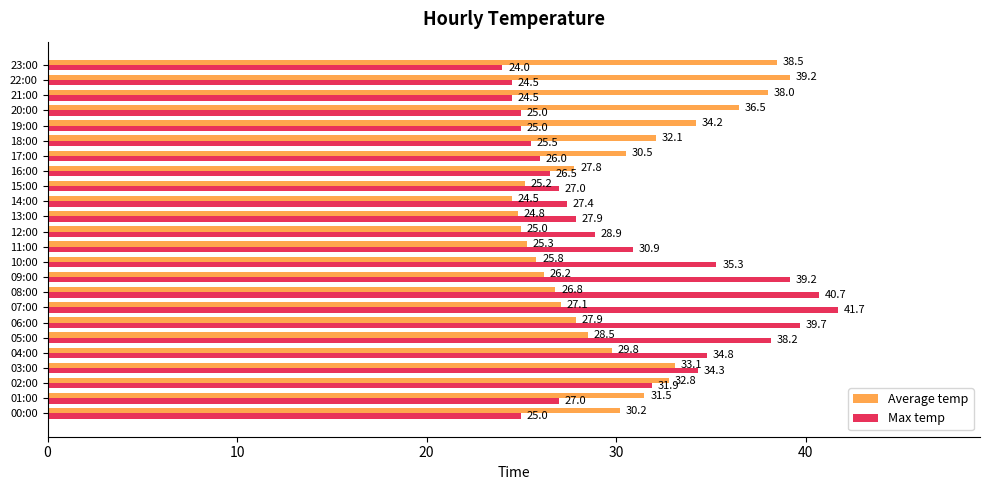

What is the difference between the highest and lowest values at 23:00?

14.5